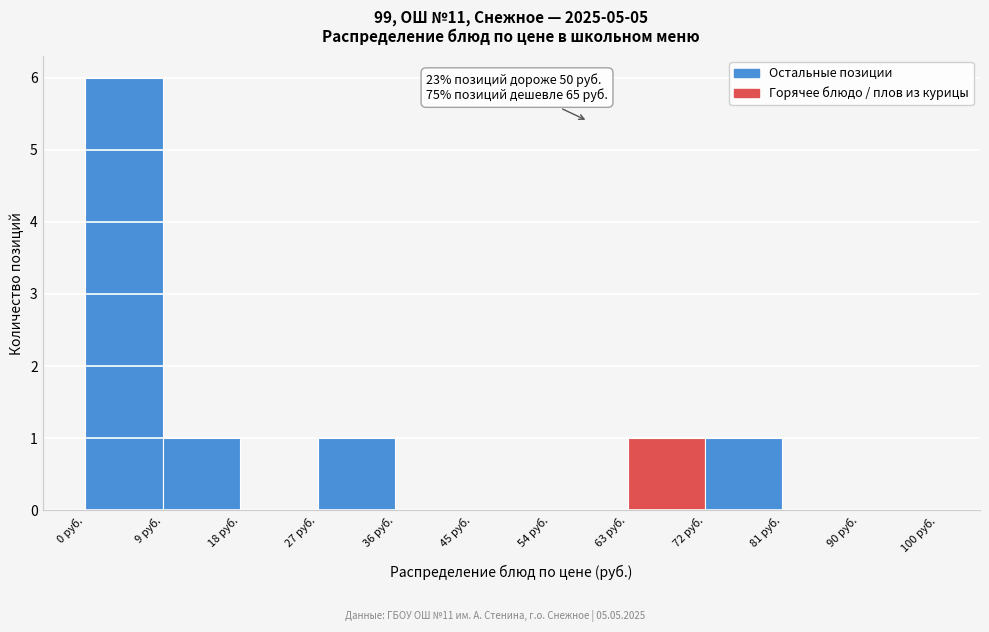

Which range on the x-axis has the tallest bar?

0 to 9